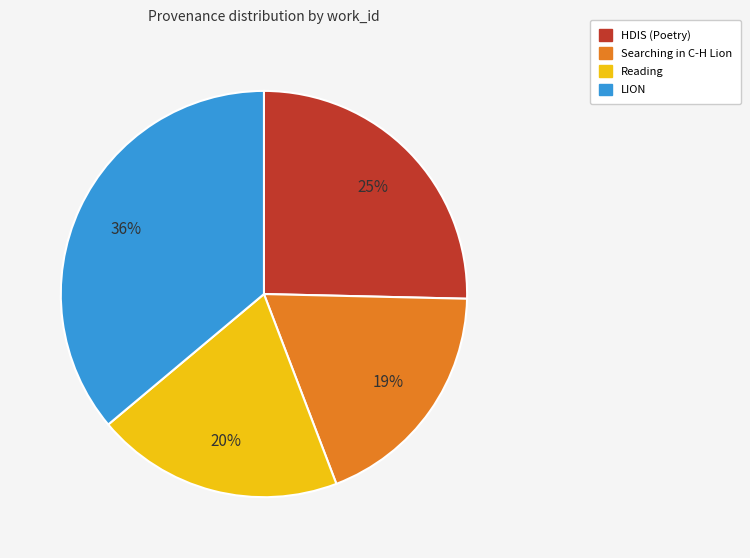

To the nearest percent, what portion does LION represent?

36%